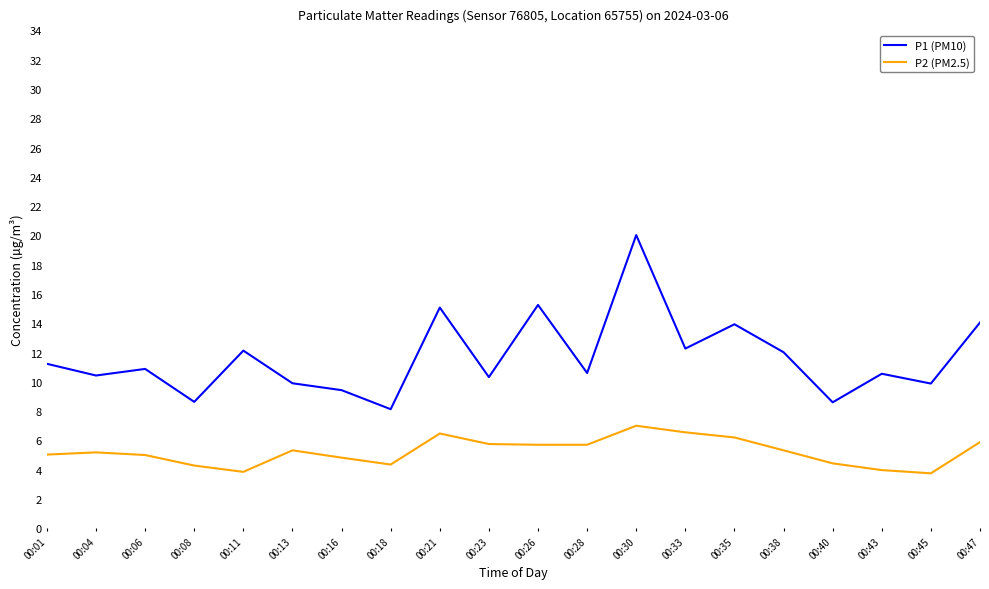

True or false: P2 (PM2.5) has more than 0 points higher than both neighbors.

True